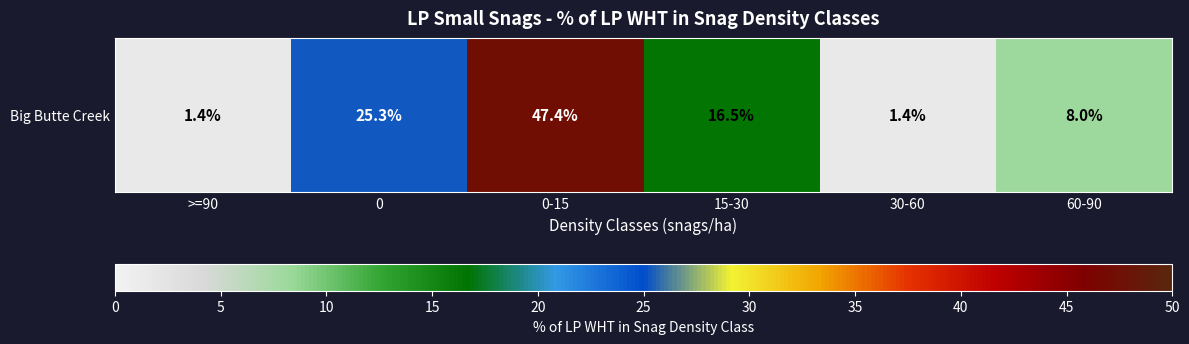

What is the approximate value at 0?

25.3